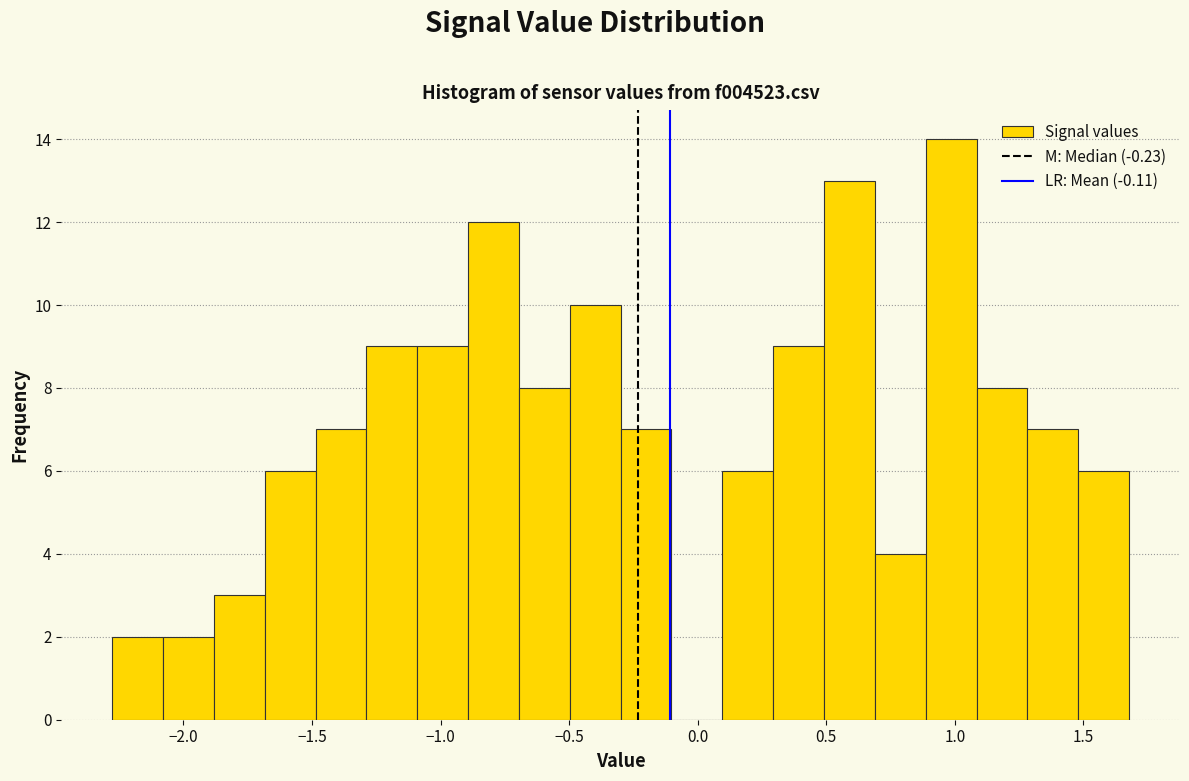

Around what value on the x-axis is the tallest bar? Give the approximate position of its centre, as read against the axis.

1.00